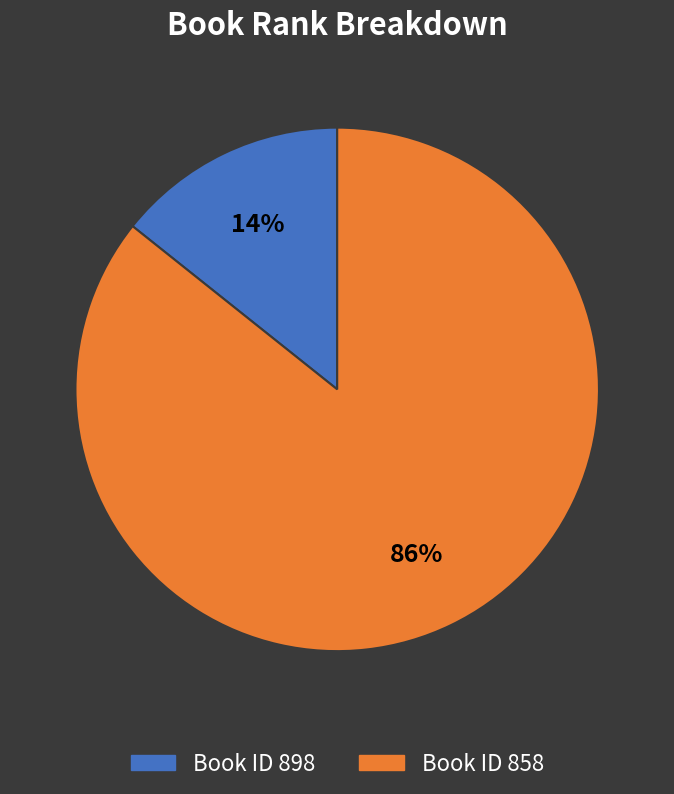

To the nearest percent, what is the average slice percentage?

50%